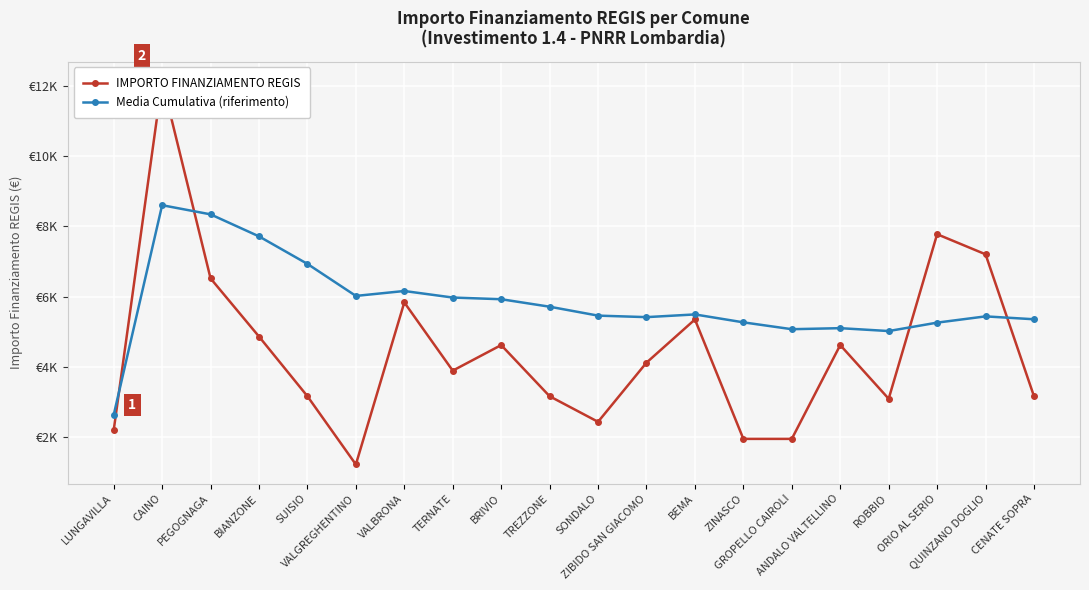

True or false: IMPORTO FINANZIAMENTO REGIS has a value of 5346.0 at BEMA.

True